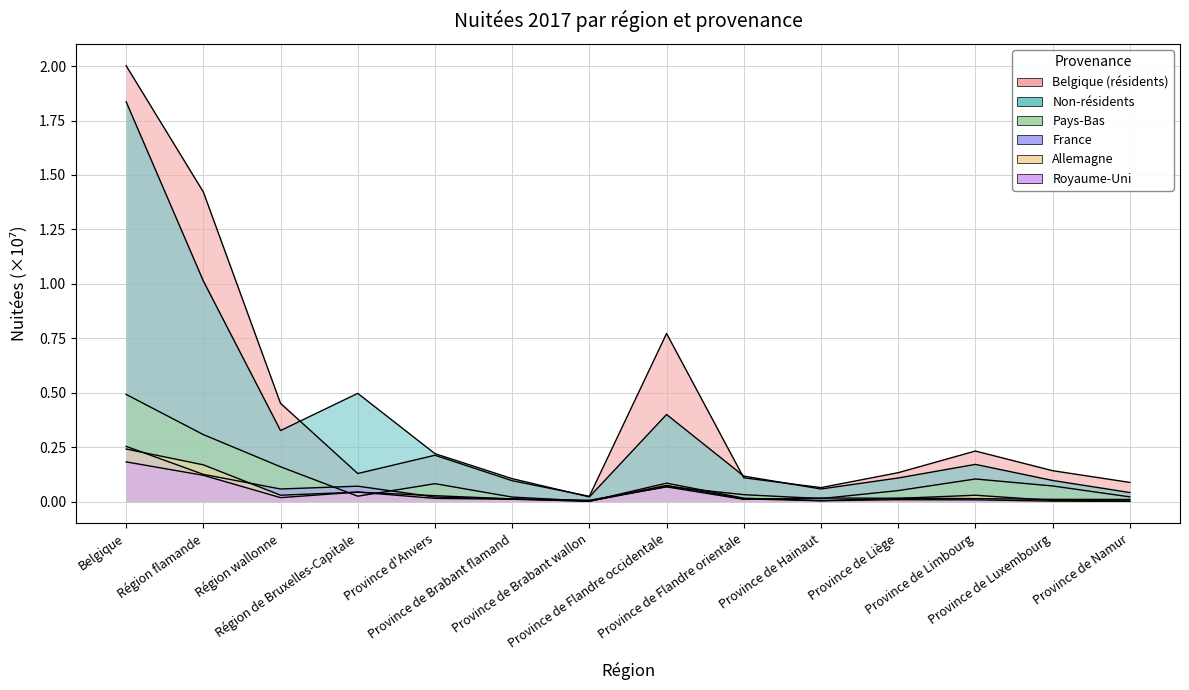

Which series changed the most between Belgique and Province de Flandre orientale?

Belgique (résidents)